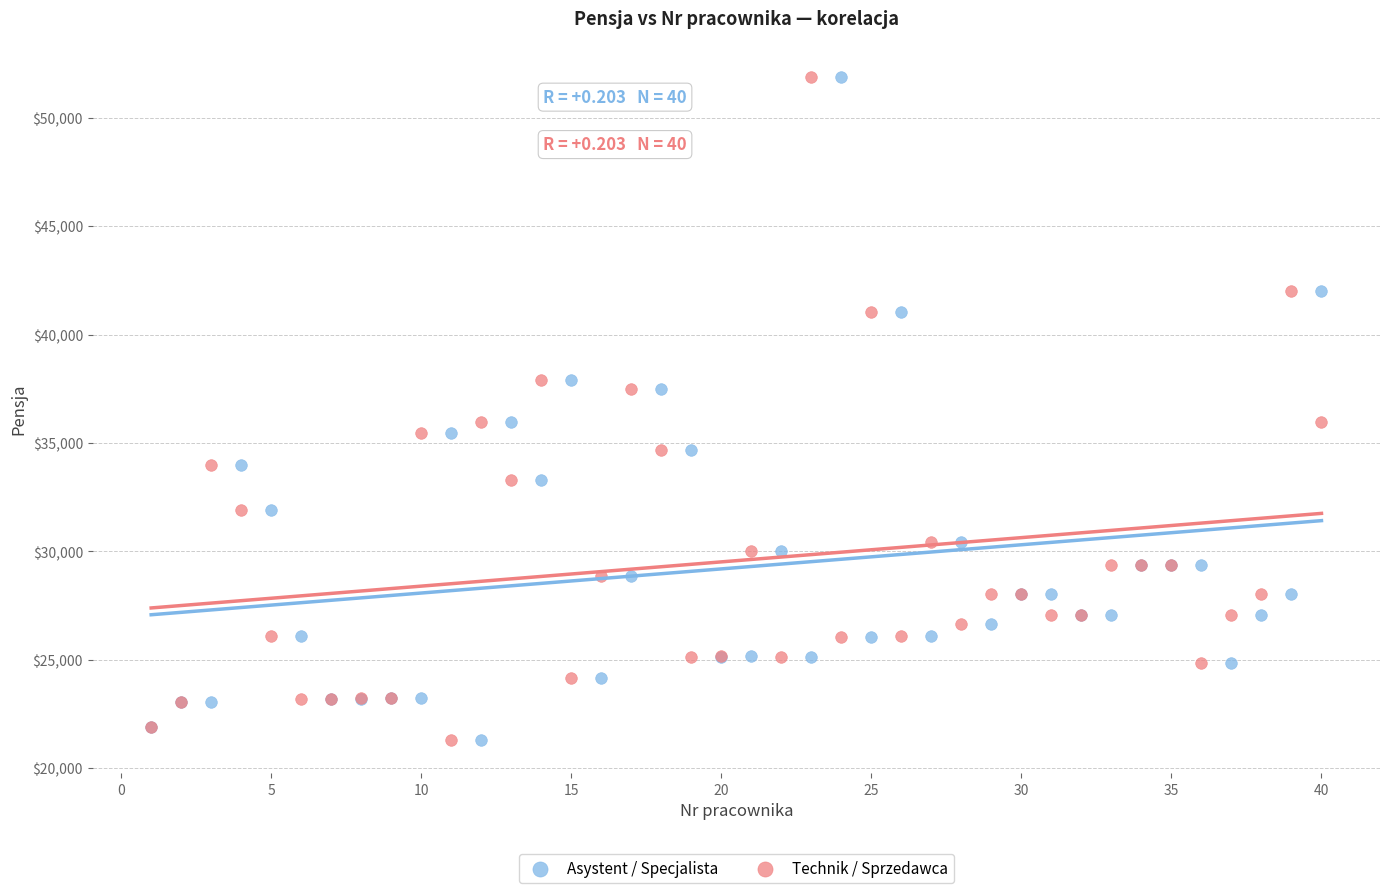

What is the X range (max minus min) for the scatter plot?

39.0